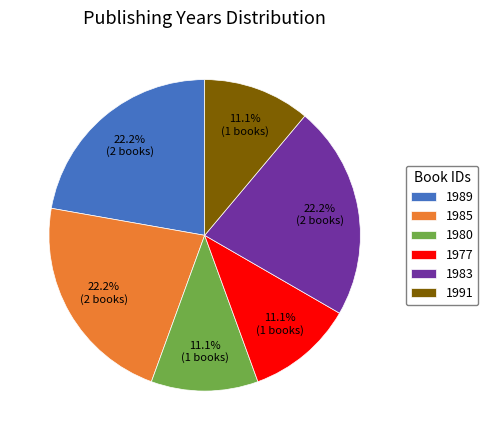

Which has a higher value, 1983 or 1980?

1983